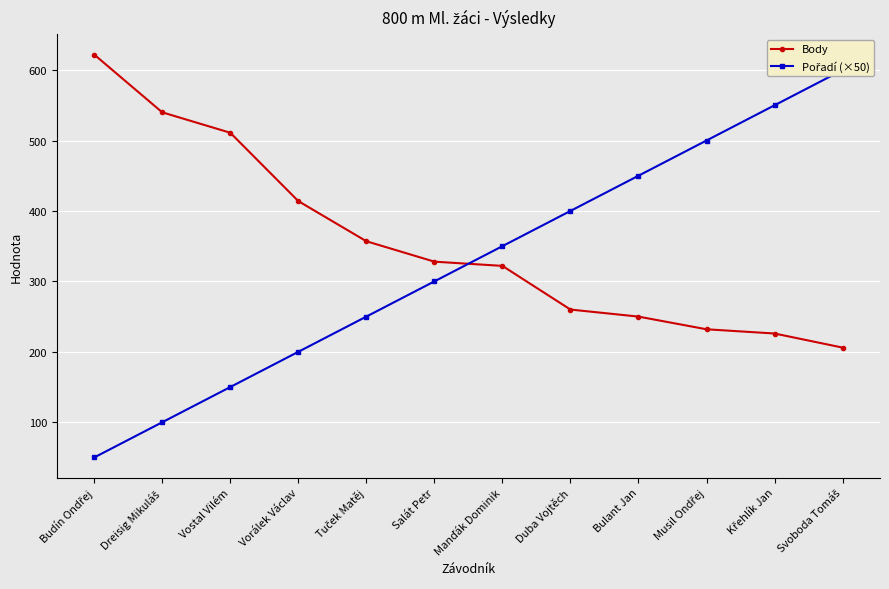

What position from the left is Duba Vojtěch?

8